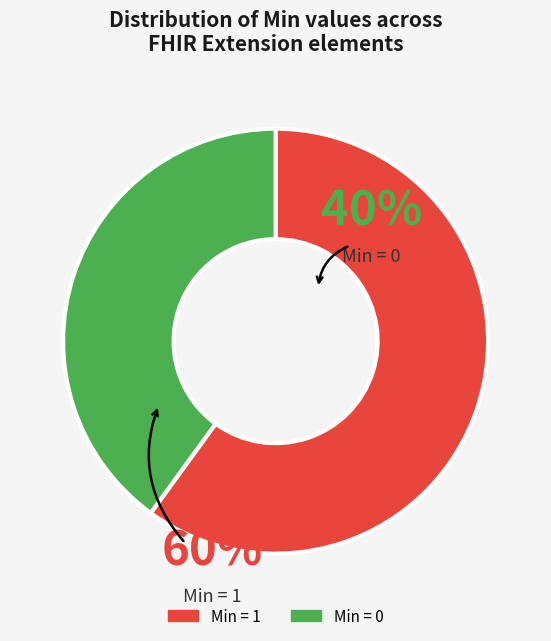

Is there any slice that represents more than half of the pie?

Yes